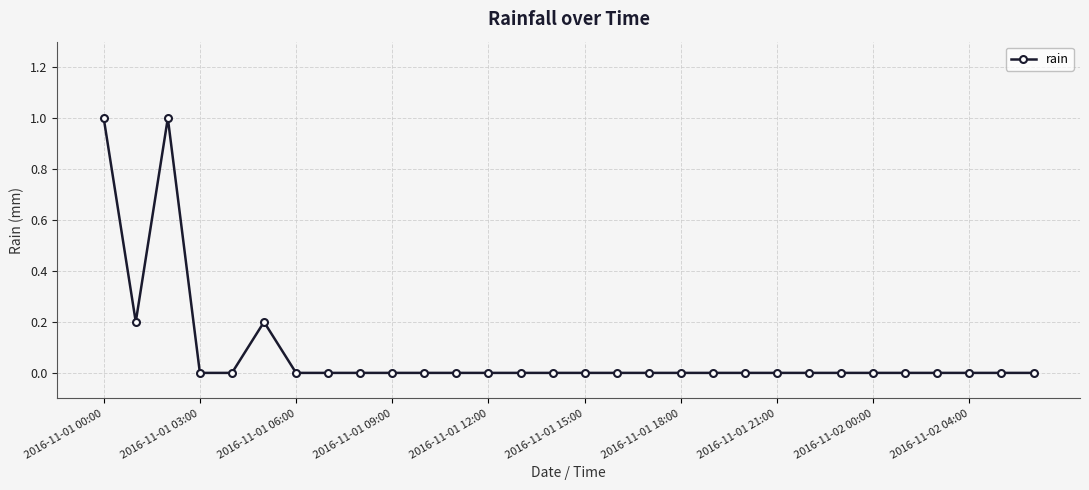

What is the difference between the second highest and minimum values?

1.0